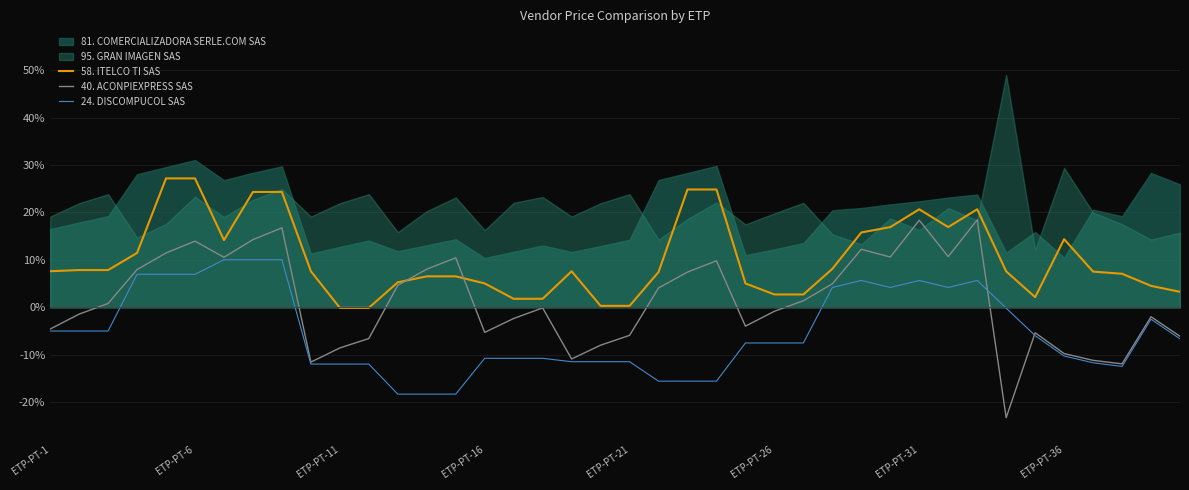

What is the difference between the highest and lowest values at 9?

19.6